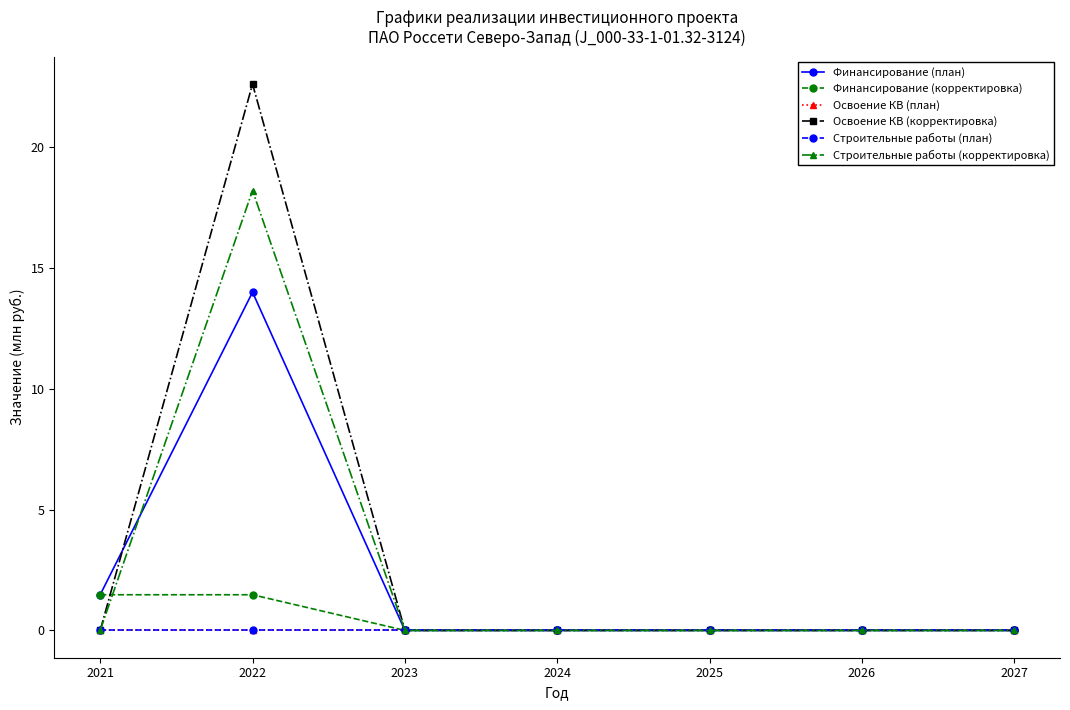

True or false: Строительные работы (корректировка) and Строительные работы (план) intersect in this chart.

False